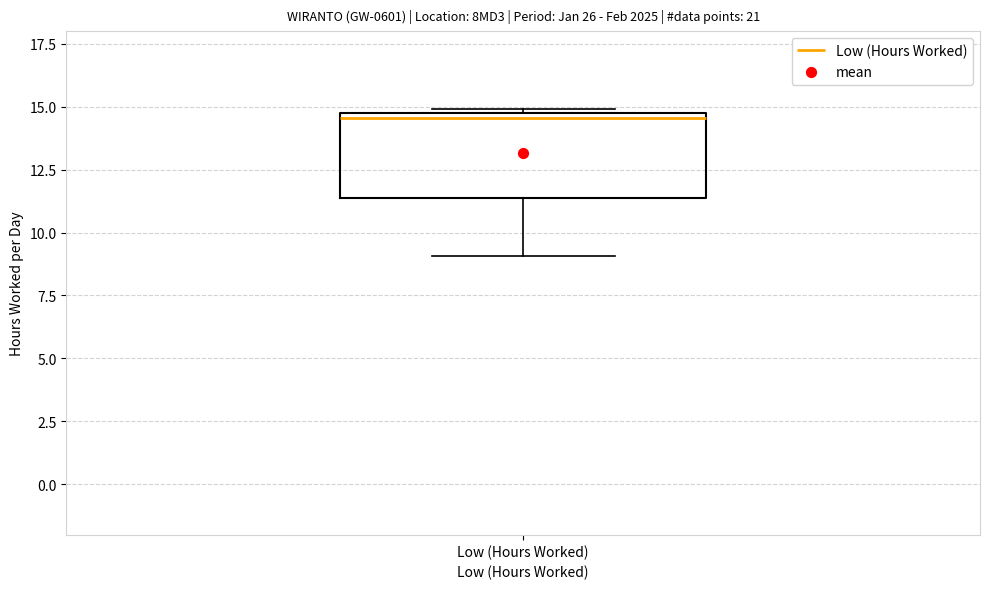

Read this box plot against the y-axis: the position of the median line, the range covered by the box, and the ends of both whiskers. The values are not printed on the chart, so give them approximately, as read against the axis.

median 14.5 (just below the box's upper edge), box 11.5 to 14.5, whiskers 9.0 to 15.0